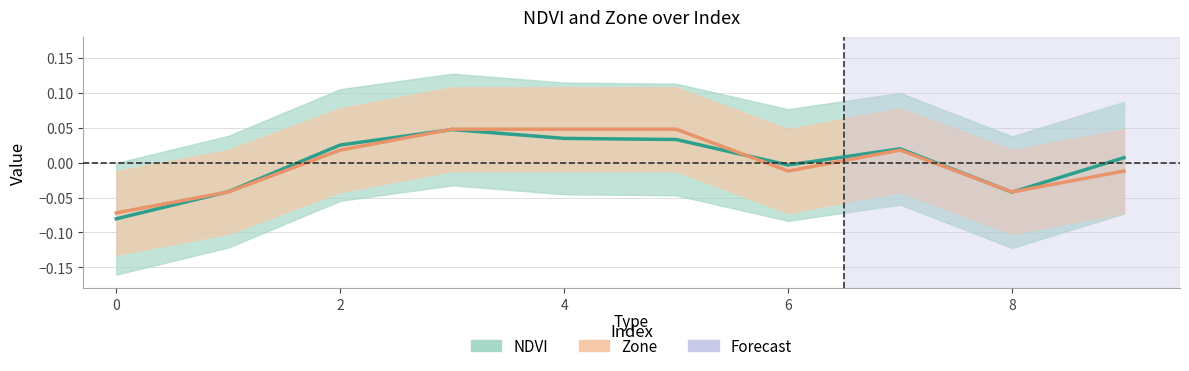

At which label does NDVI reach its peak?

3